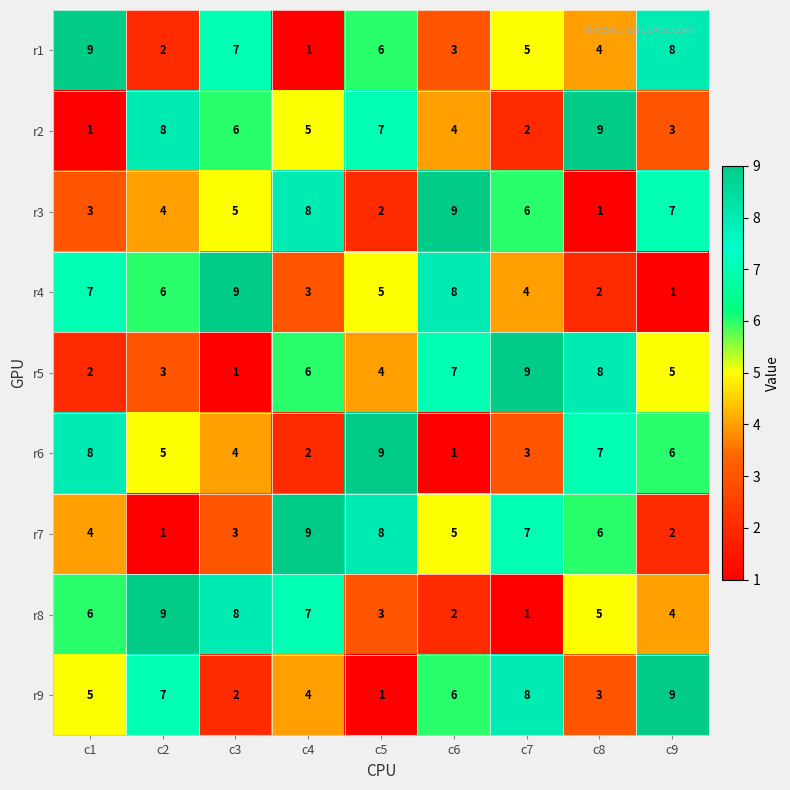

Which series changed the most between c4 and c7?

r8